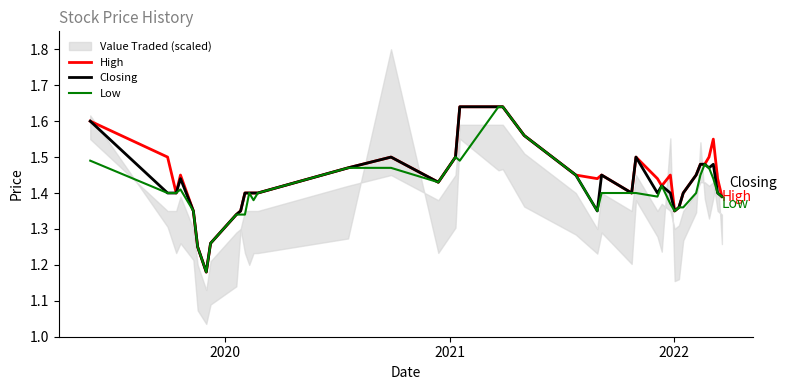

Reading left to right, what are all the values shown in this chart?

High: 1.6	1.5	1.4	1.4	1.4	1.2	1.2	1.3	1.3	1.4	1.4	1.4	1.4	1.4	1.5	1.5	1.4	1.5	1.6	1.6	1.6	1.6	1.4	1.4	1.4	1.4	1.5	1.4	1.4	1.4	1.4	1.4	1.4	1.4	1.5	1.5	1.5	1.6	1.4	1.4
Closing: 1.6	1.4	1.4	1.4	1.4	1.2	1.2	1.3	1.3	1.4	1.4	1.4	1.4	1.4	1.5	1.5	1.4	1.5	1.6	1.6	1.6	1.6	1.4	1.4	1.4	1.4	1.5	1.4	1.4	1.4	1.4	1.4	1.4	1.4	1.5	1.5	1.5	1.5	1.4	1.4
Low: 1.5	1.4	1.4	1.4	1.4	1.2	1.2	1.3	1.3	1.3	1.3	1.4	1.4	1.4	1.5	1.5	1.4	1.5	1.5	1.6	1.6	1.6	1.4	1.4	1.4	1.4	1.4	1.4	1.4	1.4	1.4	1.4	1.4	1.4	1.4	1.5	1.5	1.4	1.4	1.4